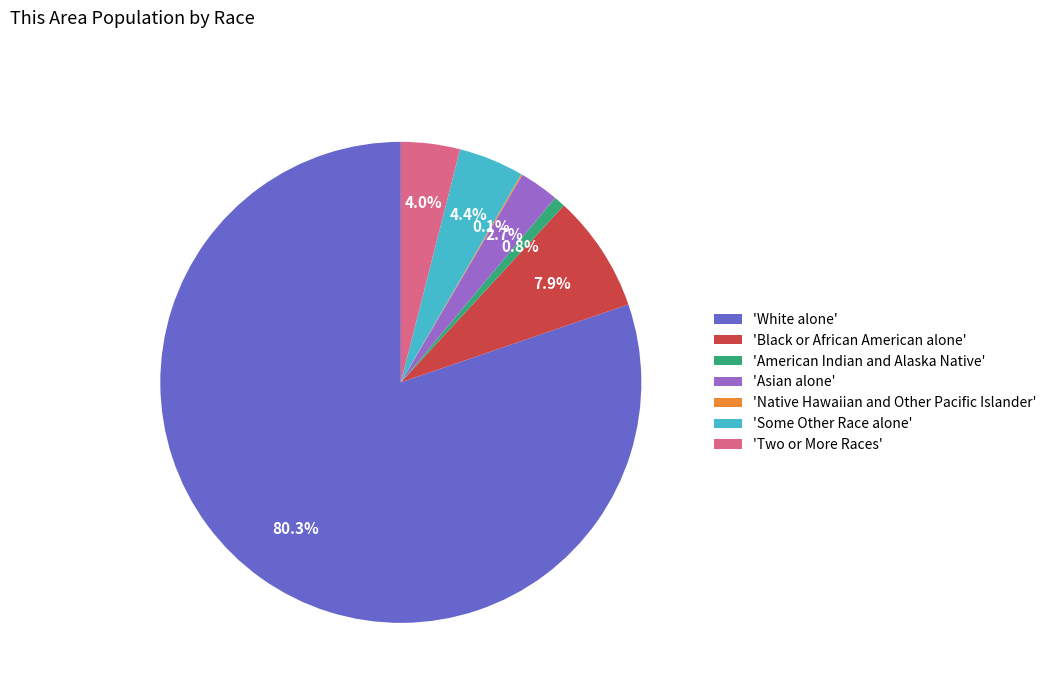

Which has a higher value, 'White alone' or 'Some Other Race alone'?

'White alone'